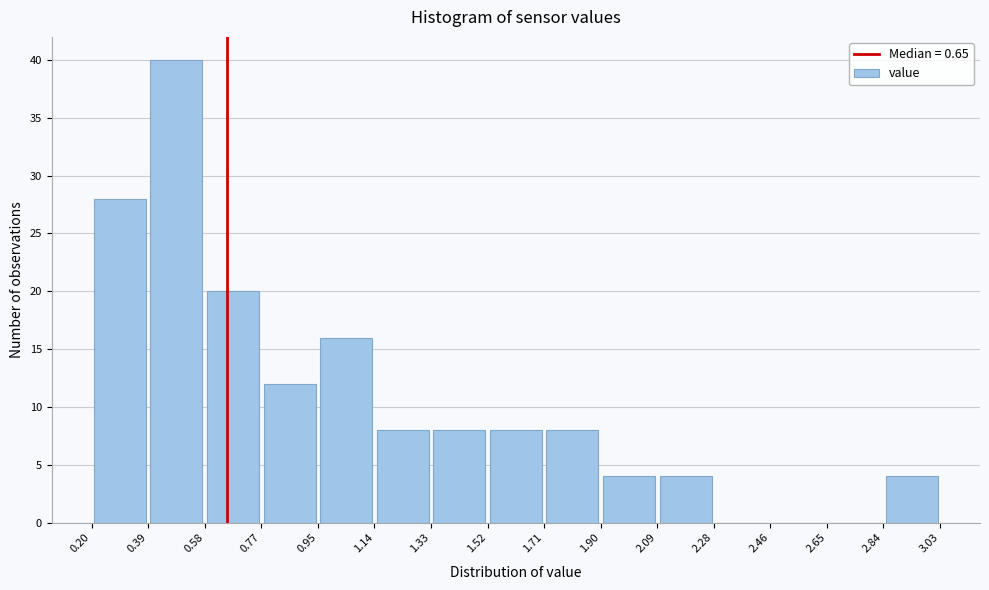

Reading left to right, list every bar in this chart as the range it spans on the x-axis followed by its height. The values are not printed on the chart, so give them approximately, as read against the axis.

0.20 to 0.39: 28
0.39 to 0.58: 40
0.58 to 0.77: 20
0.77 to 0.95: 12
0.95 to 1.14: 16
1.14 to 1.33: 8
1.33 to 1.52: 8
1.52 to 1.71: 8
1.71 to 1.90: 8
1.90 to 2.09: 4
2.09 to 2.28: 4
2.28 to 2.46: 0
2.46 to 2.65: 0
2.65 to 2.84: 0
2.84 to 3.03: 4